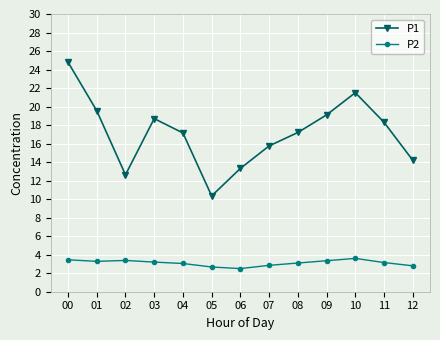

How many lines are shown in the chart?

2